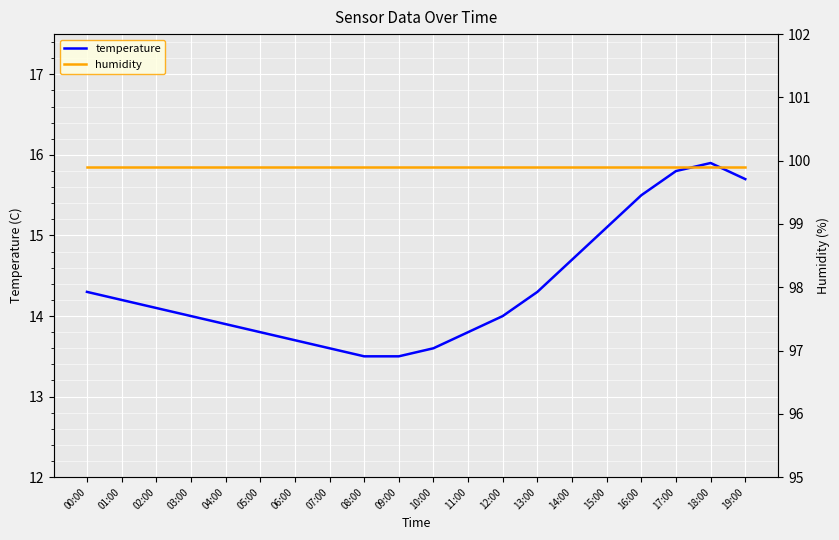

The humidity series shows 42.6 at 04:00. True or false?

False